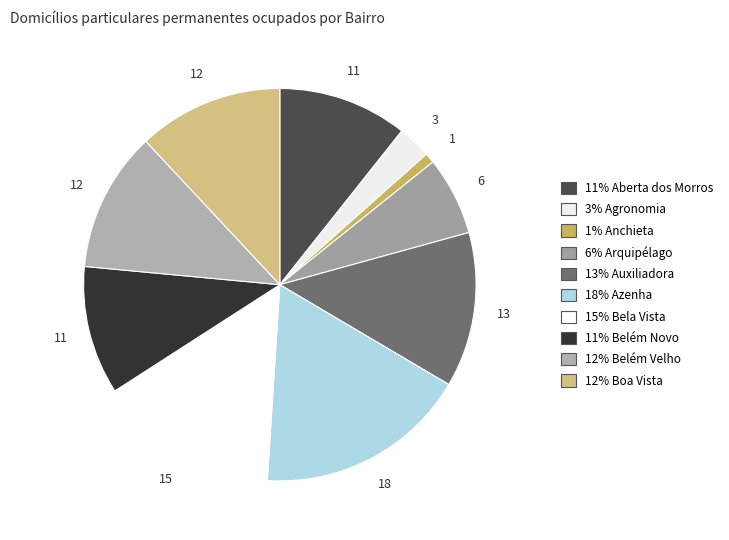

Count the number of slices in the pie.

10